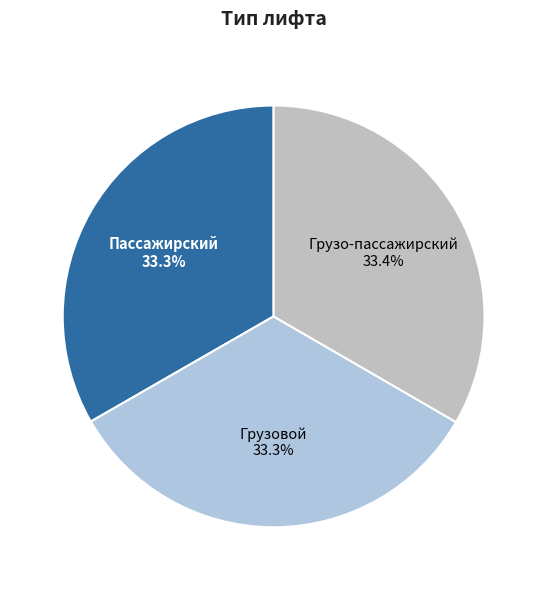

Which slice is the largest?

Грузо-пассажирский